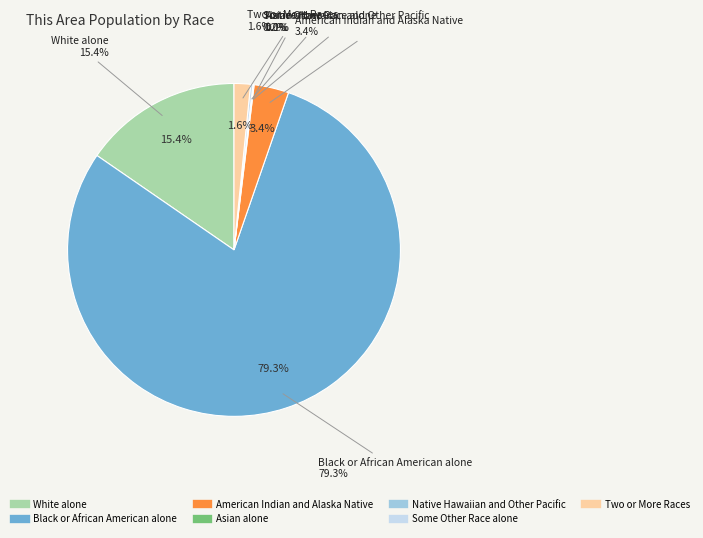

Rank the categories by value from highest to lowest.

Black or African American alone, White alone, American Indian and Alaska Native, Two or More Races, Some Other Race alone, Asian alone, Native Hawaiian and Other Pacific